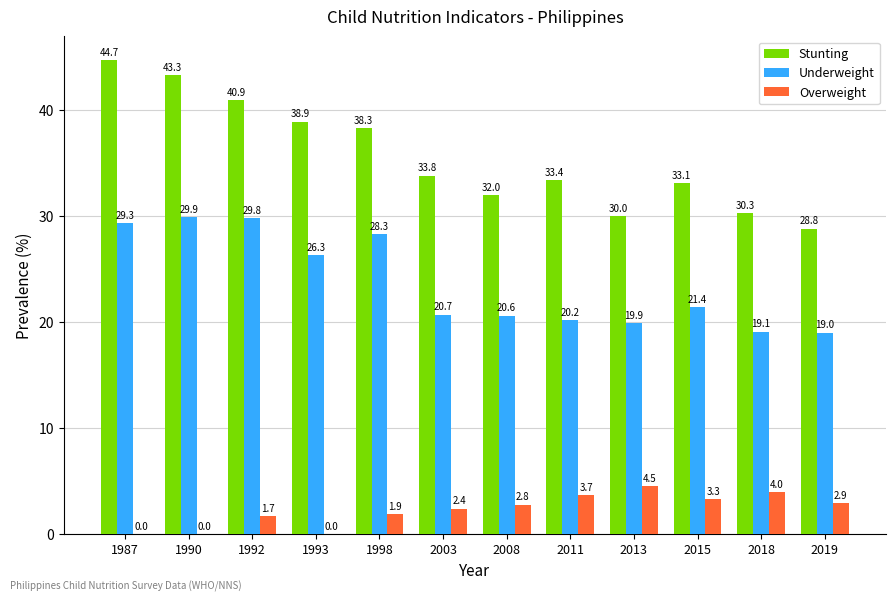

Are the bars horizontal?

No